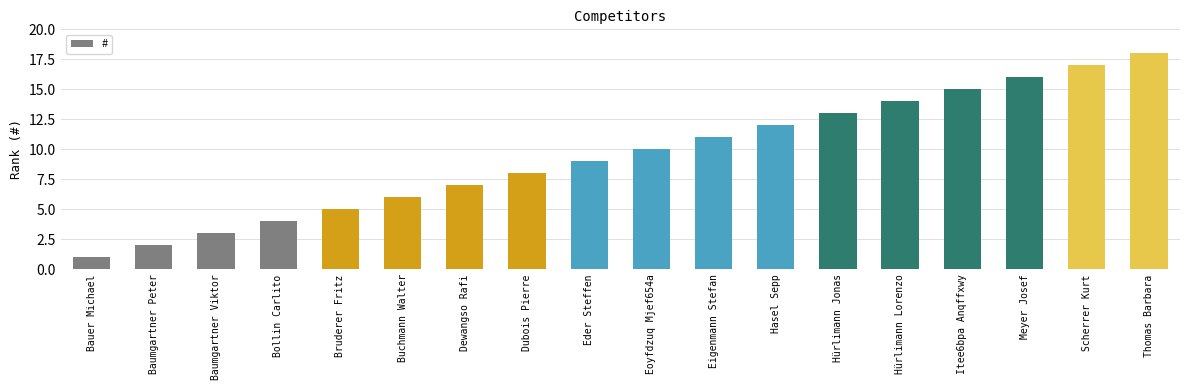

True or false: the data shows 8 at Dubois Pierre.

True